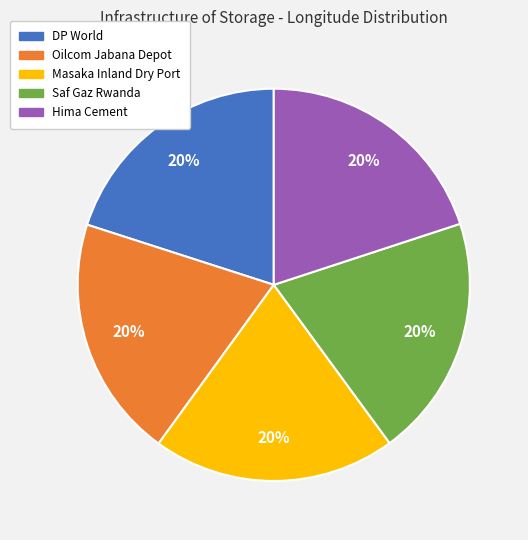

To the nearest percent, what portion does Oilcom Jabana Depot represent?

20%